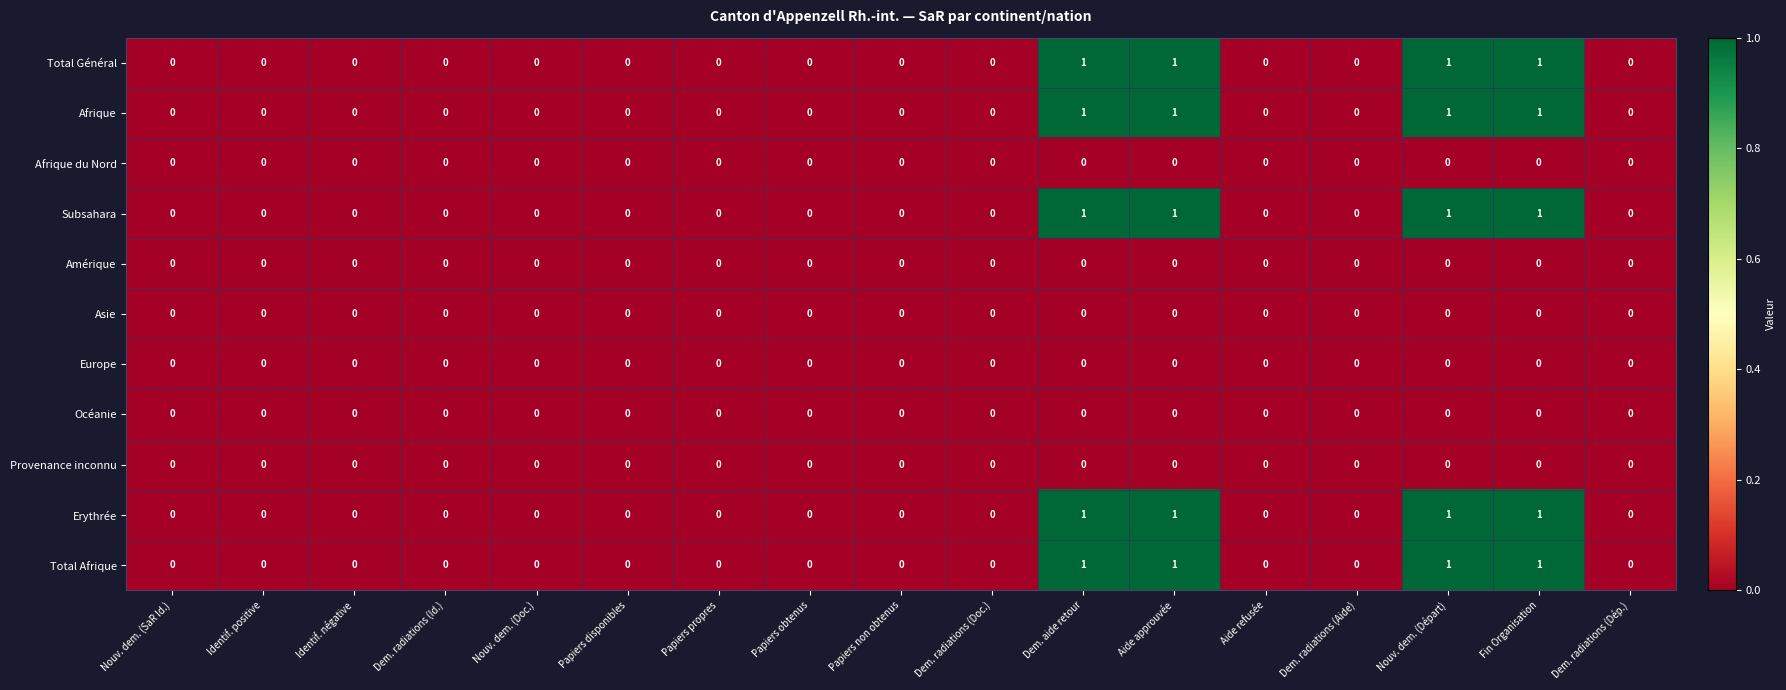

Is it true that Asie equals 0 at Identif. positive?

True